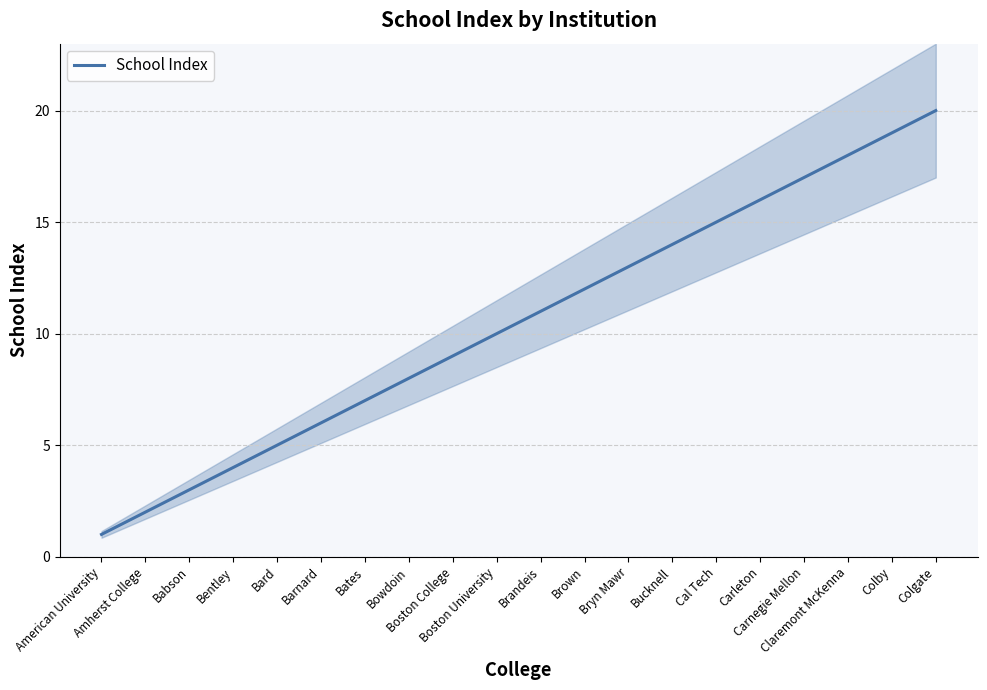

Is it true that the value at American University is 1?

True